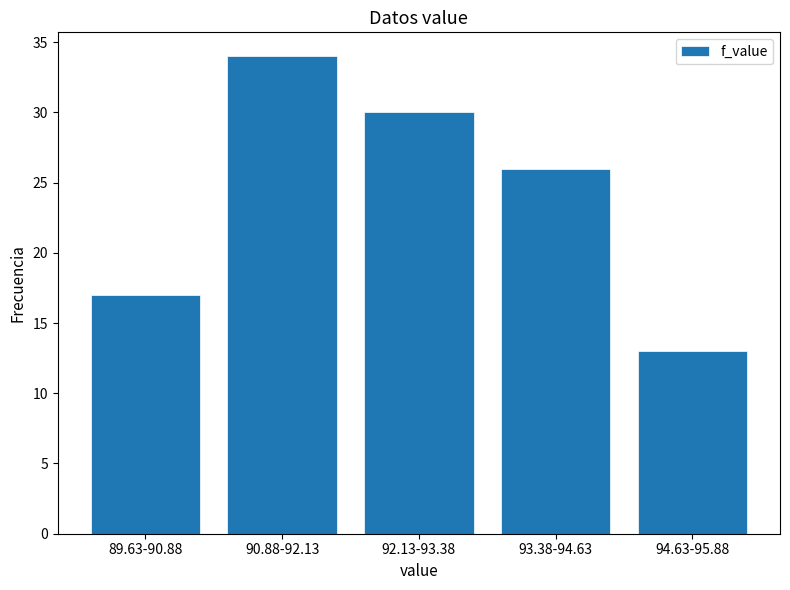

Reading left to right, list all the values displayed in this chart.

89.63-90.88=17	90.88-92.13=34	92.13-93.38=30	93.38-94.63=26	94.63-95.88=13